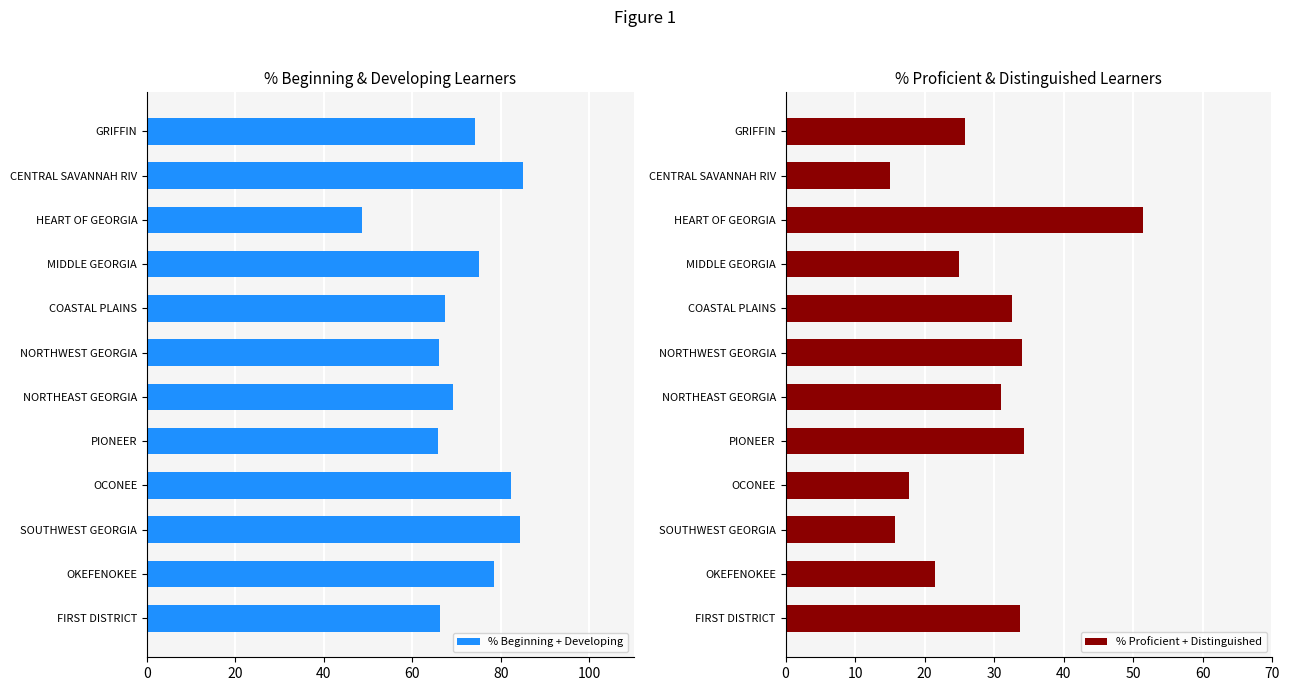

How many categories are shown in the chart?

12